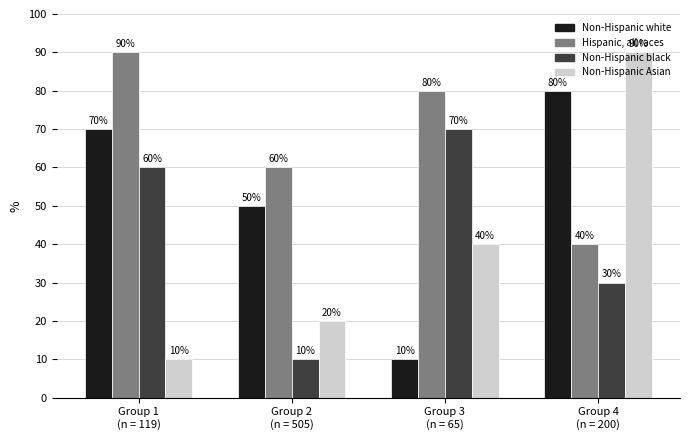

True or false: Non-Hispanic Asian has a value of 11 at Group 3
(n = 65).

False